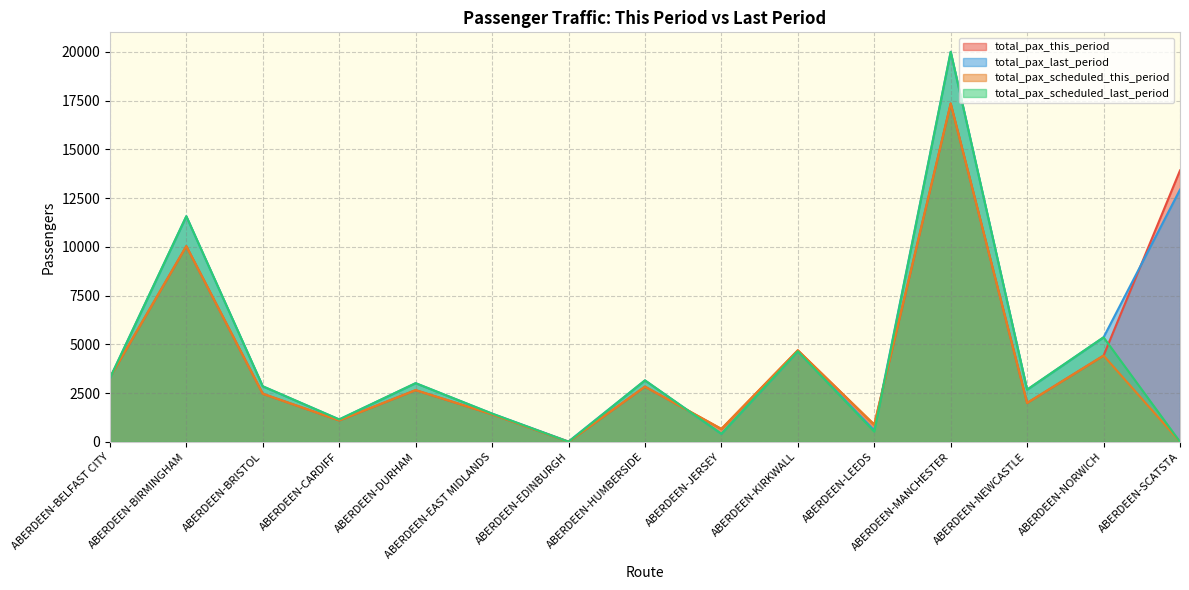

Rank the series by their maximum value, from lowest to highest.

total_pax_this_period, total_pax_scheduled_this_period, total_pax_last_period, total_pax_scheduled_last_period